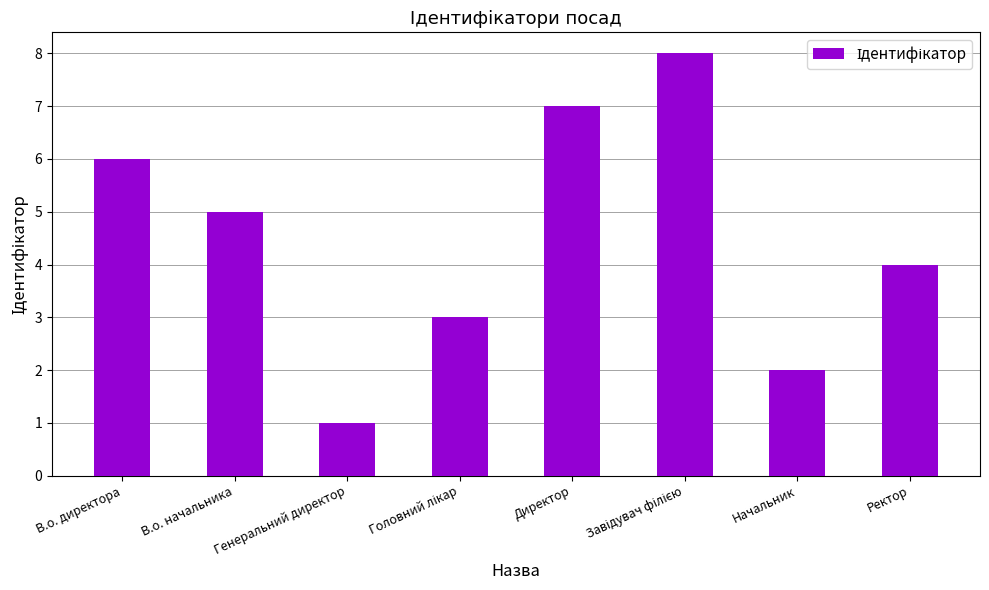

What is the difference between the maximum and minimum values?

7